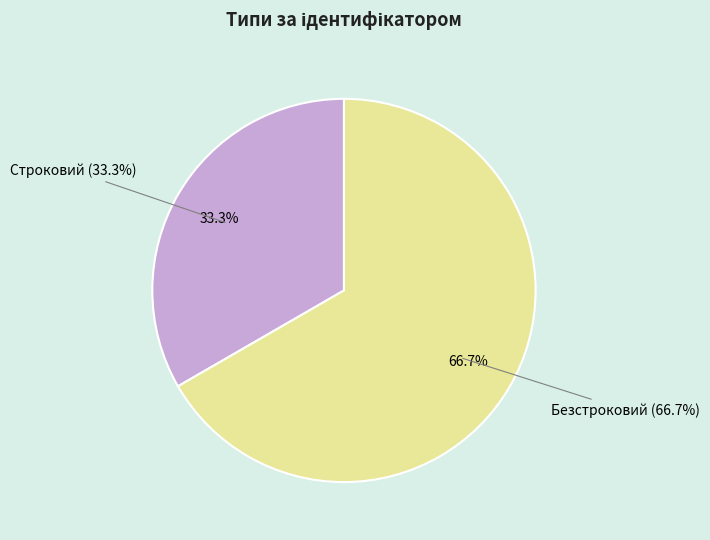

To the nearest percent, what is the difference between the largest and smallest slice percentages?

33%